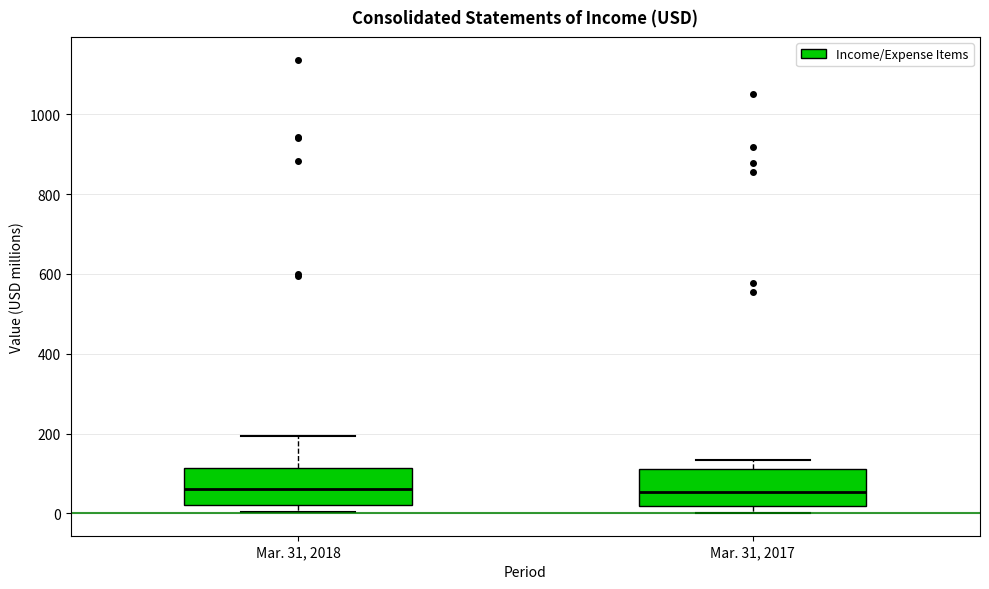

Reading left to right, read every box against the y-axis: the position of its median line, the range the box covers, and the ends of its whiskers. The values are not printed on the chart, so give them approximately, as read against the axis.

Mar. 31, 2018: median 60, box 20 to 120, whiskers 0 to 200
Mar. 31, 2017: median 60, box 20 to 120, whiskers 0 to 140